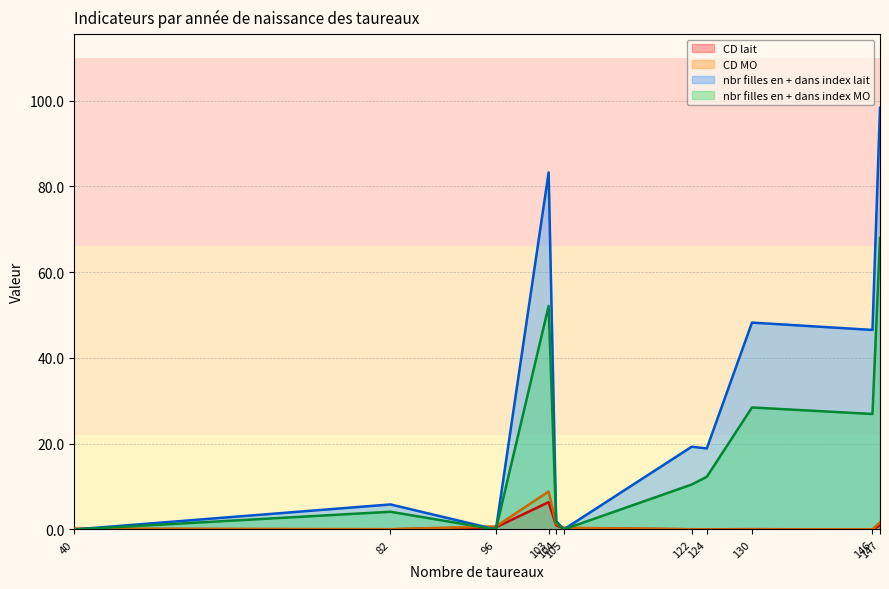

Which series has the widest spread of values?

nbr filles en + dans index lait